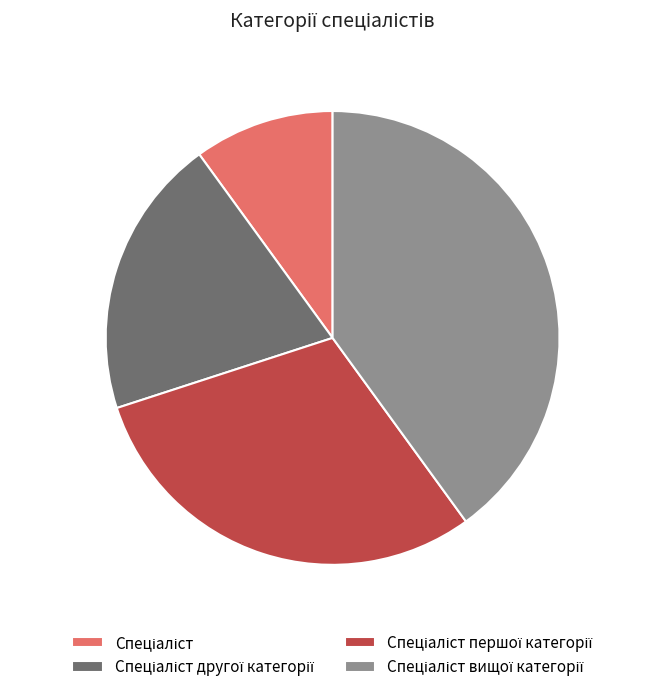

Does any single category account for the majority?

No